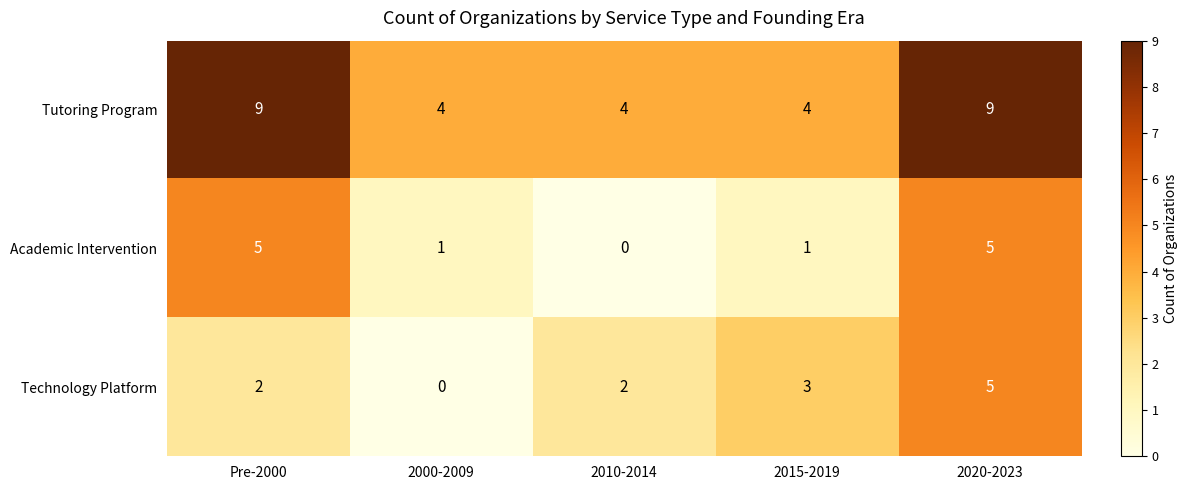

Which series changed the most between 2000-2009 and 2010-2014?

Technology Platform